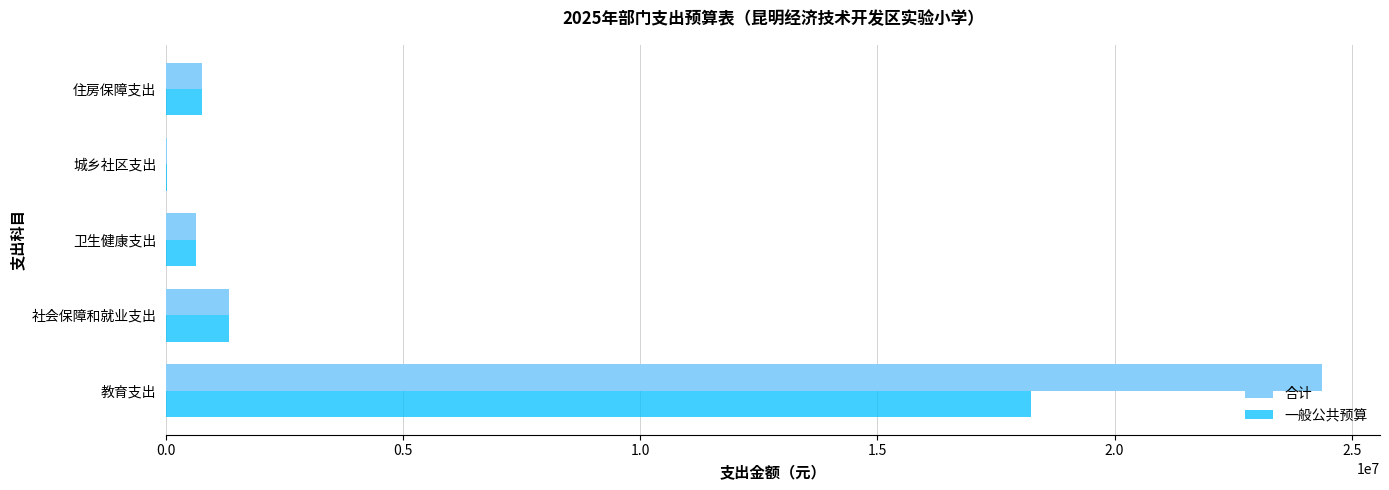

Is the value of 一般公共预算 at 卫生健康支出 greater than the value of 合计 at 社会保障和就业支出?

No